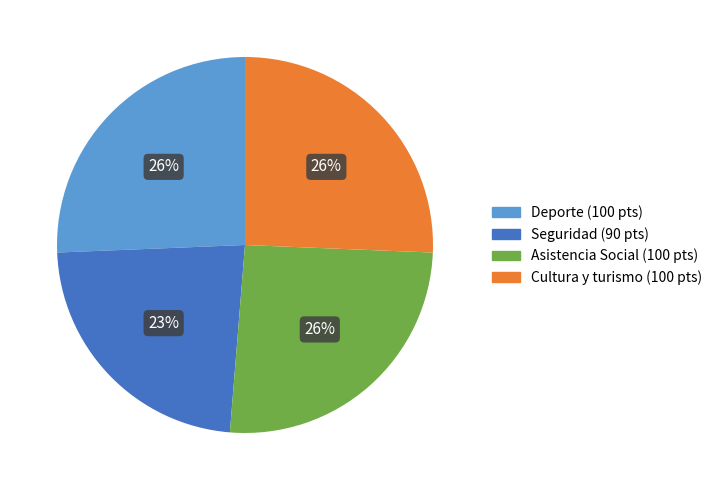

To the nearest percent, what is the average slice percentage?

25%